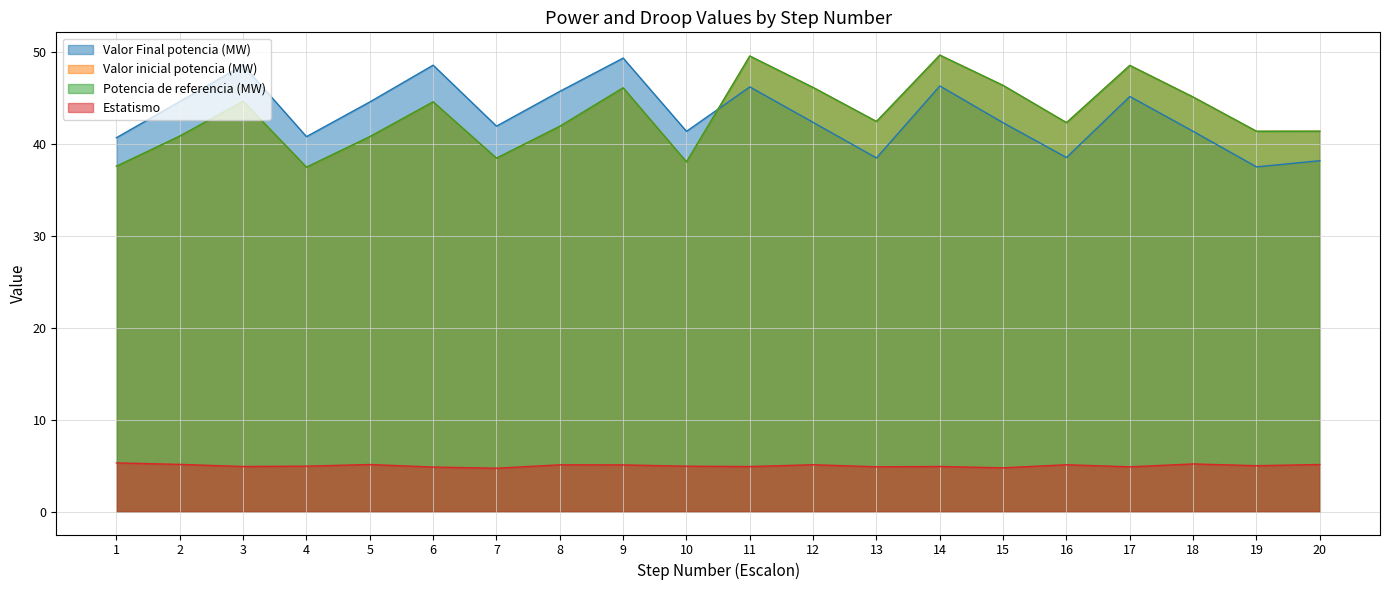

What is the difference between the maximum and minimum values in the Estatismo series?

0.6